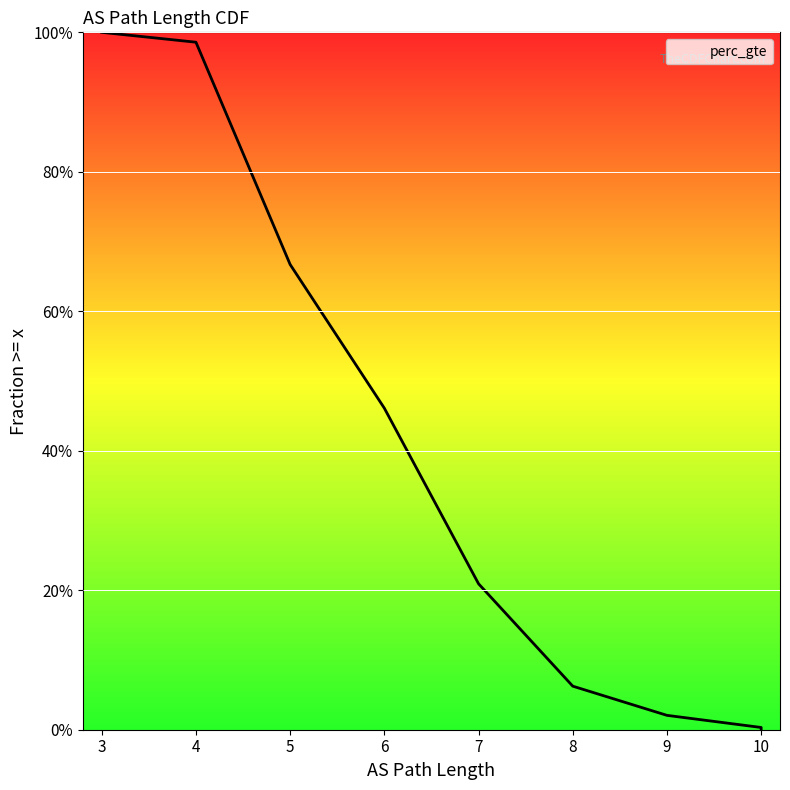

What is the difference between the values at 6 and 9?

0.4